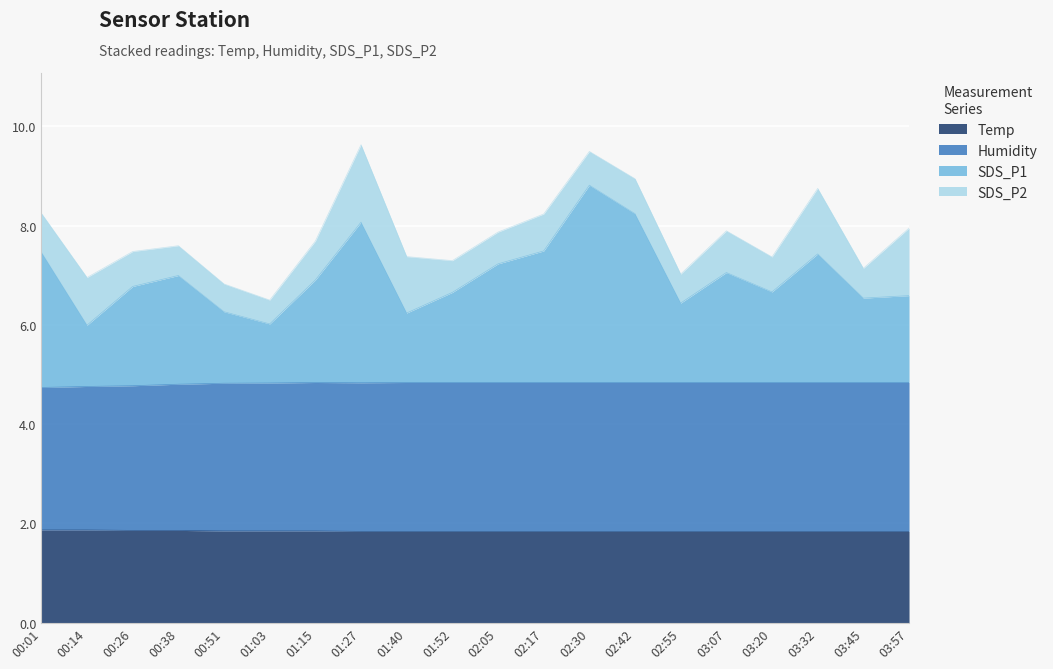

What is the total value across all series at 00:26?

7.5